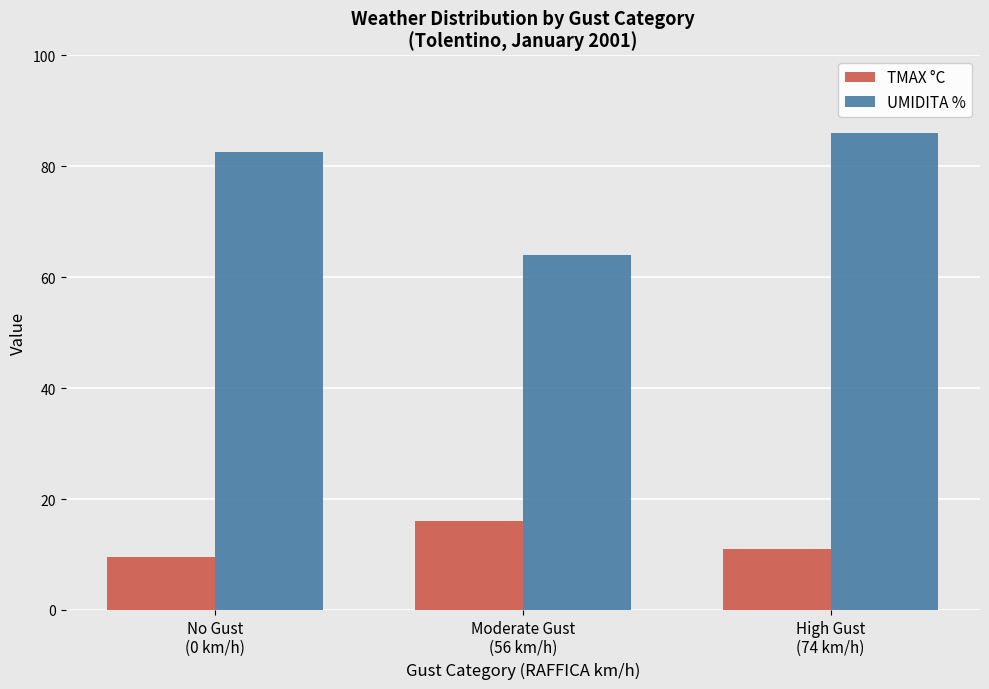

Is it true that TMAX °C equals 11.0 at High Gust
(74 km/h)?

True